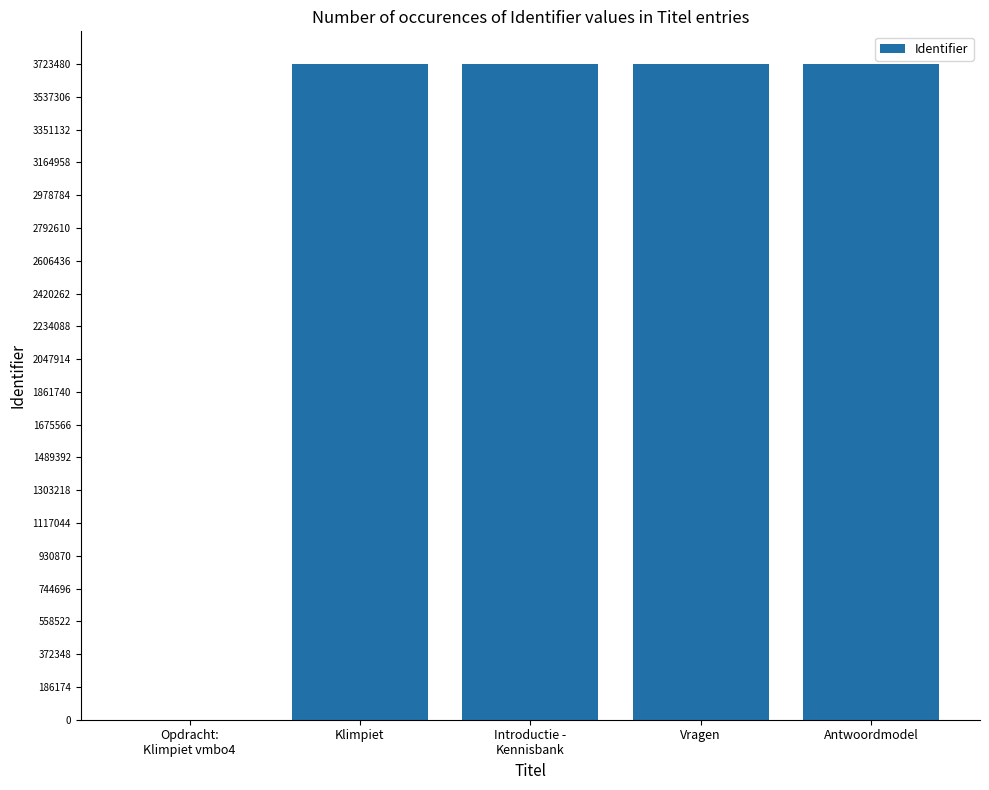

What is the change in value from Klimpiet to Introductie -
Kennisbank?

+1